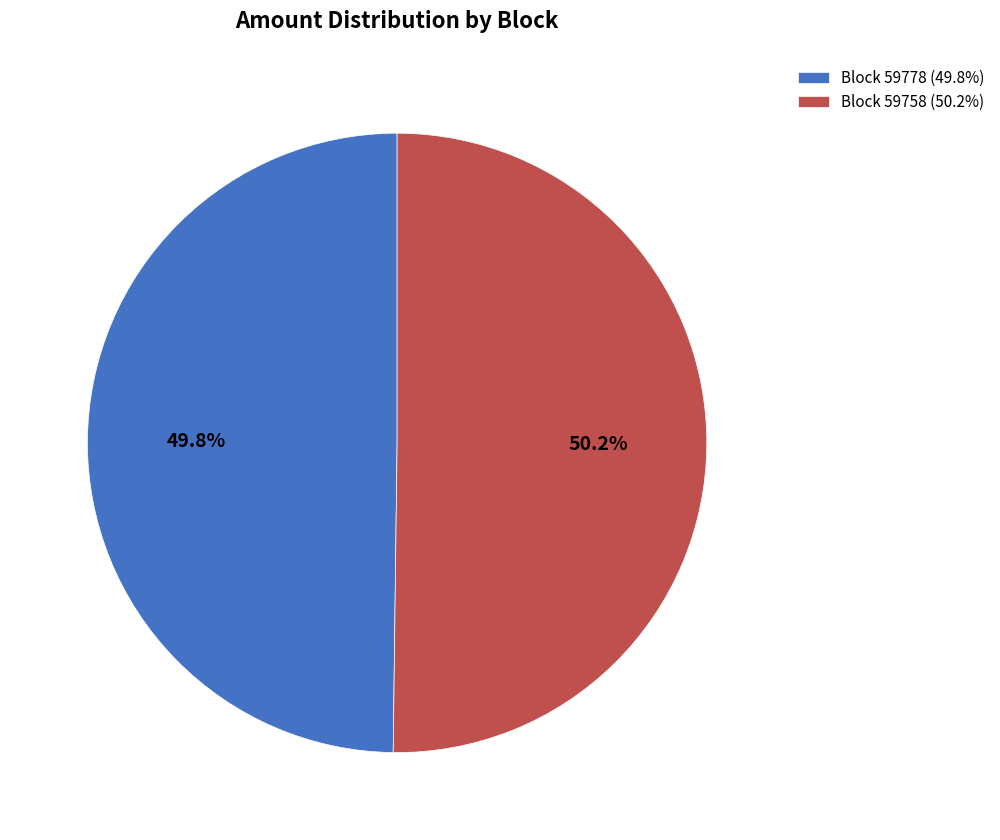

Does any single category account for the majority?

Yes